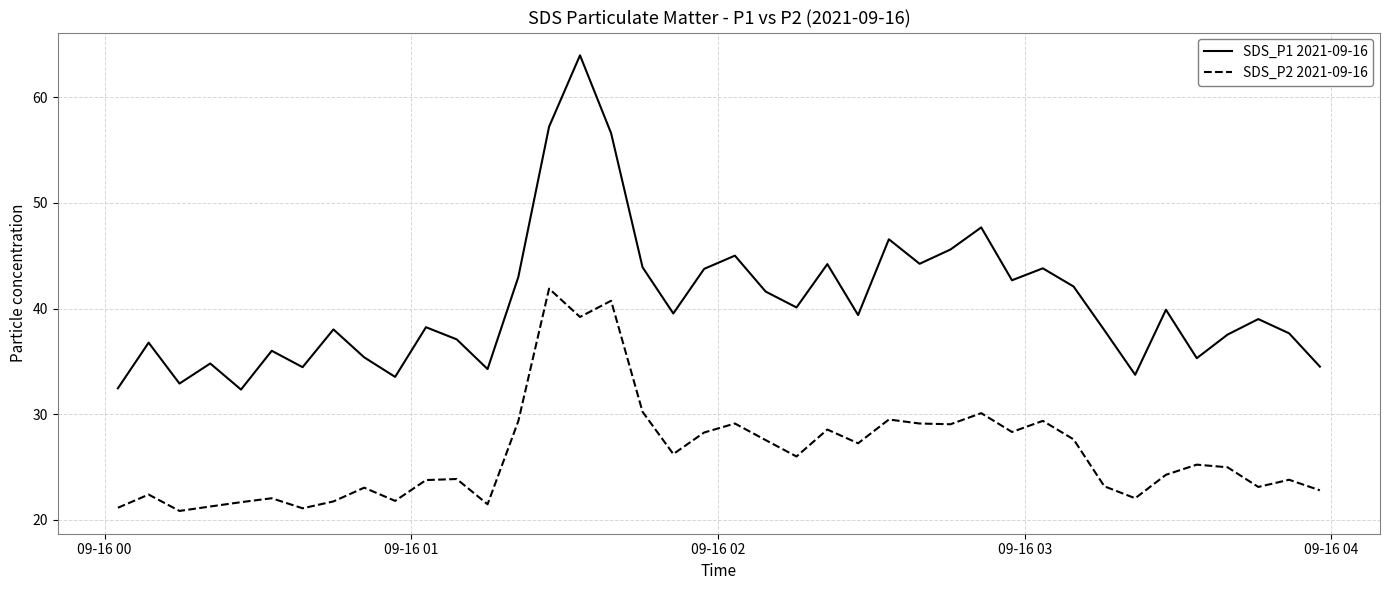

List the series in order of their peak value, lowest first.

SDS_P2 2021-09-16, SDS_P1 2021-09-16